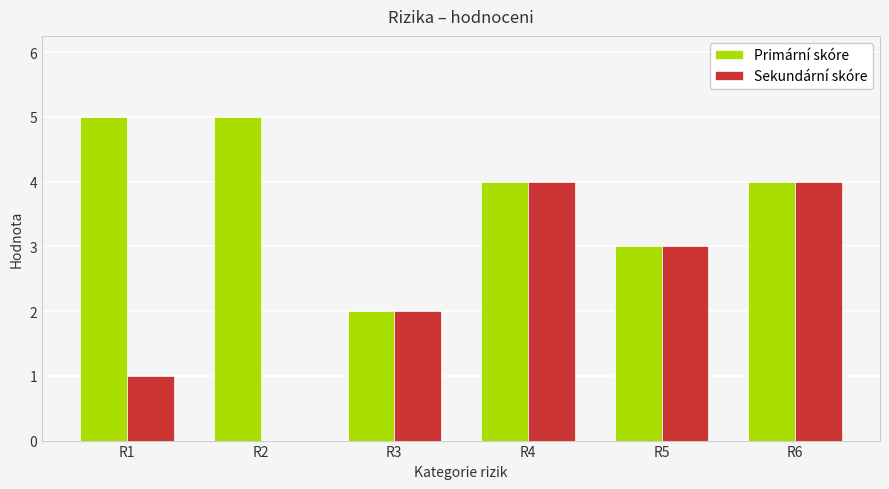

Is the value of Sekundární skóre at R2 greater than the value of Primární skóre at R3?

No